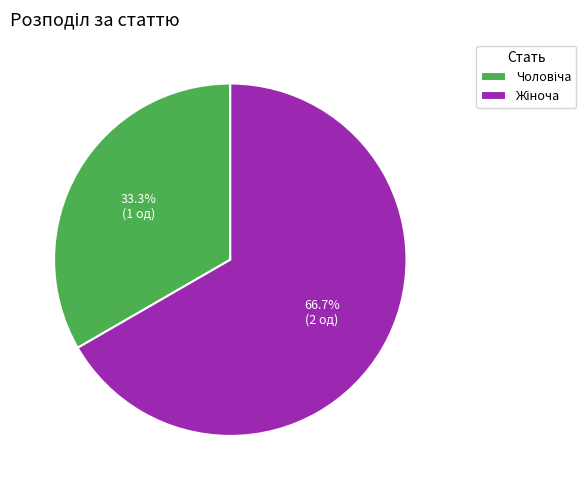

Is there any slice that represents more than half of the pie?

Yes